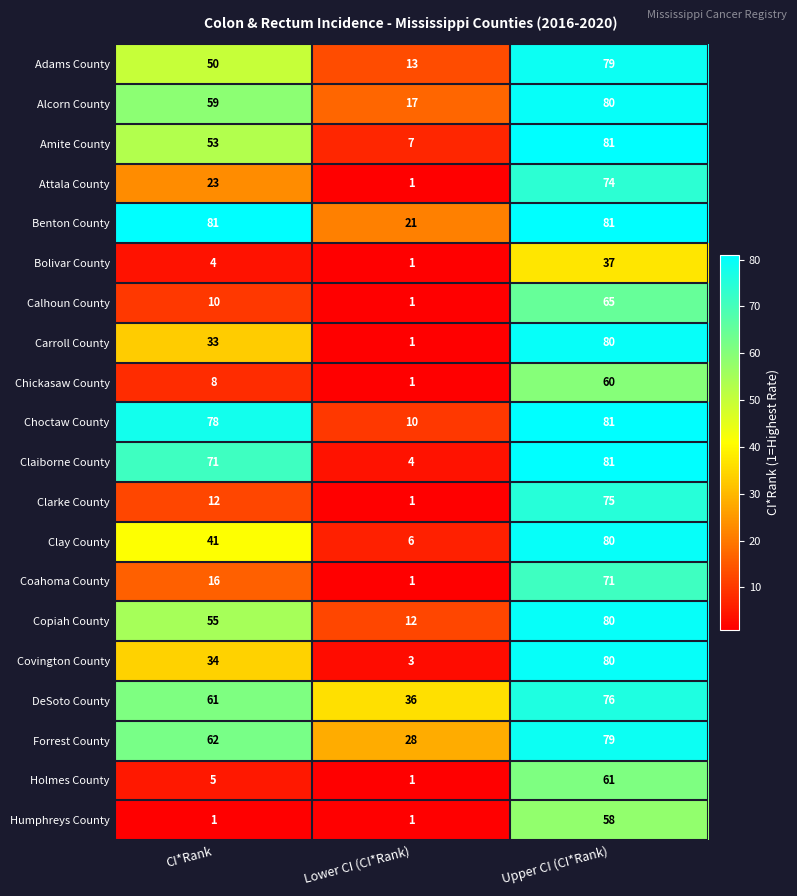

Which category has the highest value in the DeSoto County series?

Upper CI (CI*Rank)